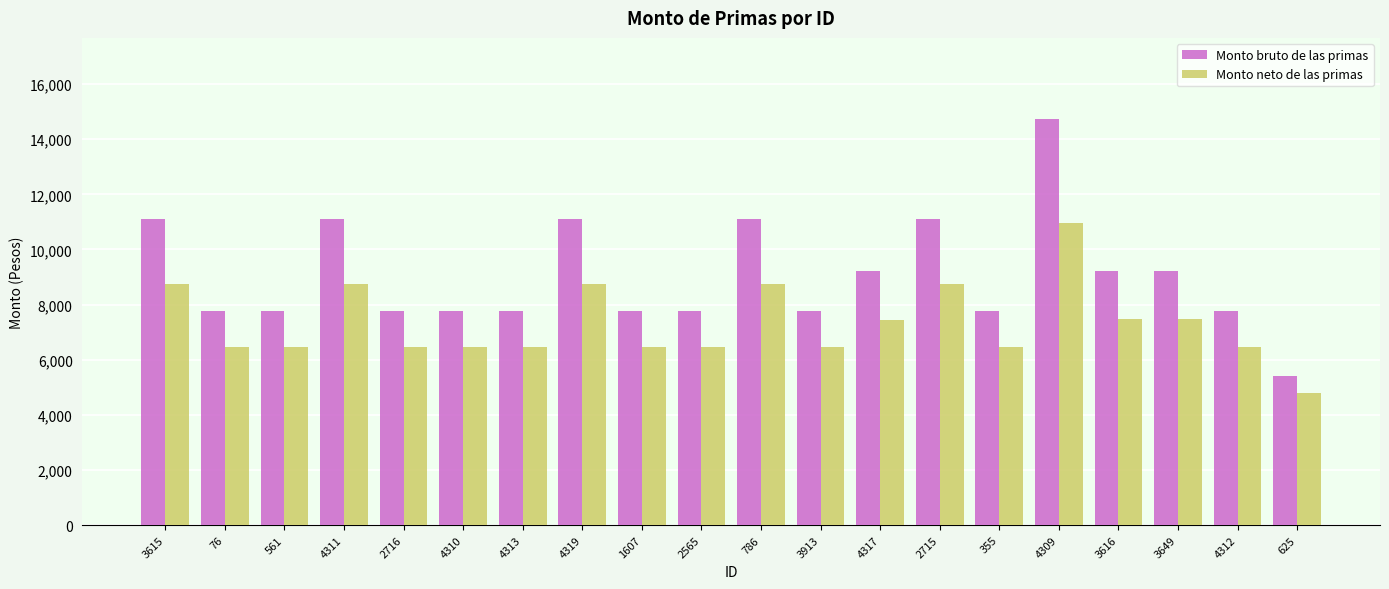

List the series in order of their peak value, highest first.

Monto bruto de las primas, Monto neto de las primas